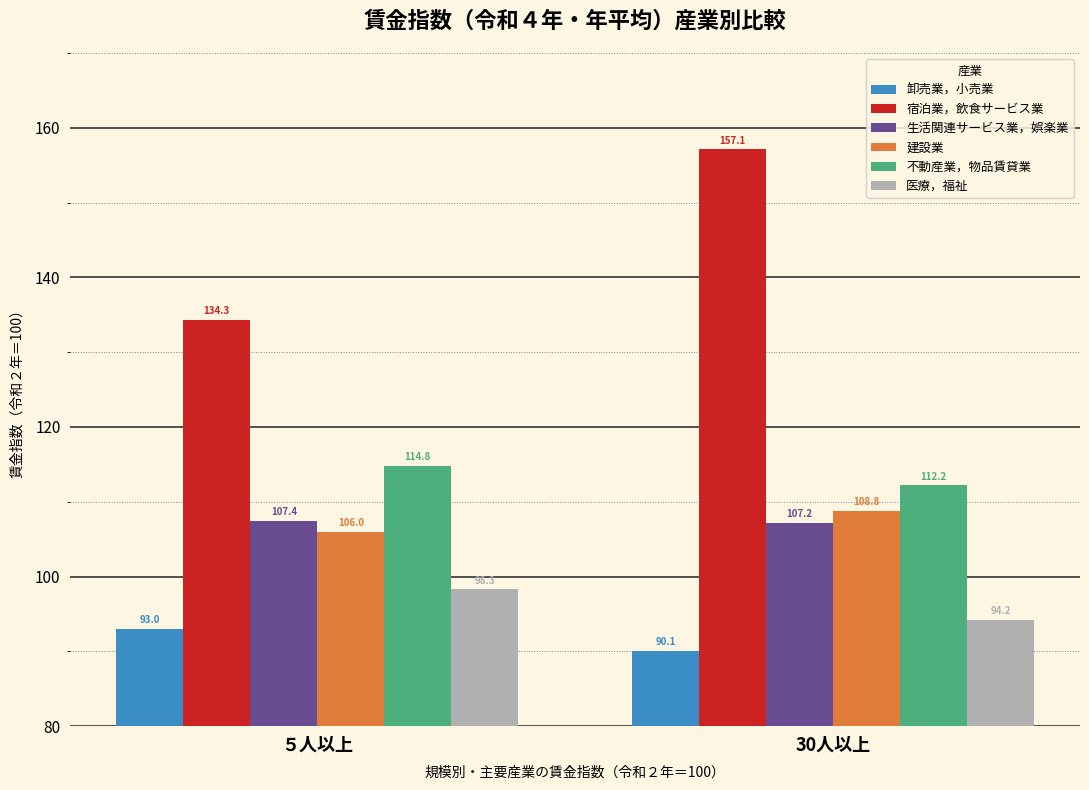

What is the value of the 卸売業，小売業 bar at the 1st from the left?

93.0